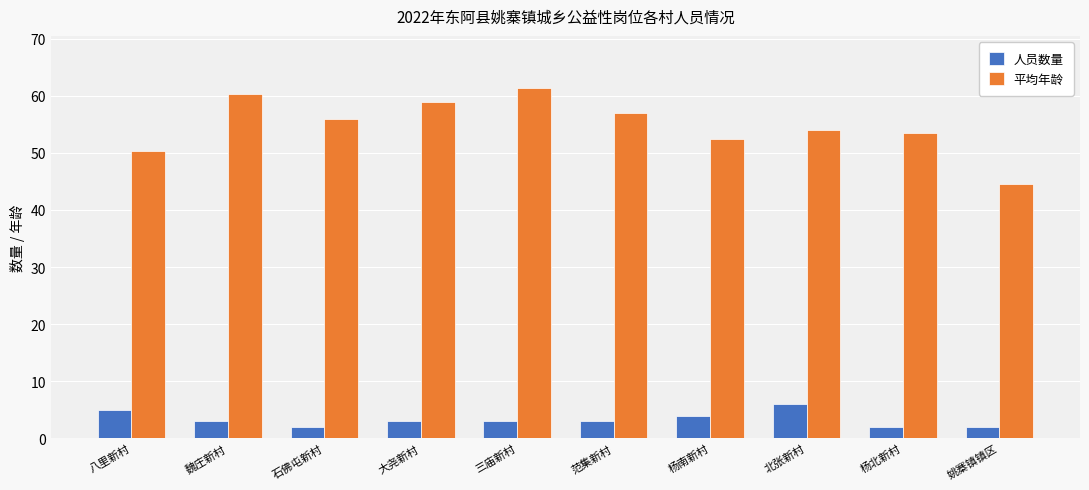

What is the difference between the second highest and second lowest values in the 人员数量 series?

3.0